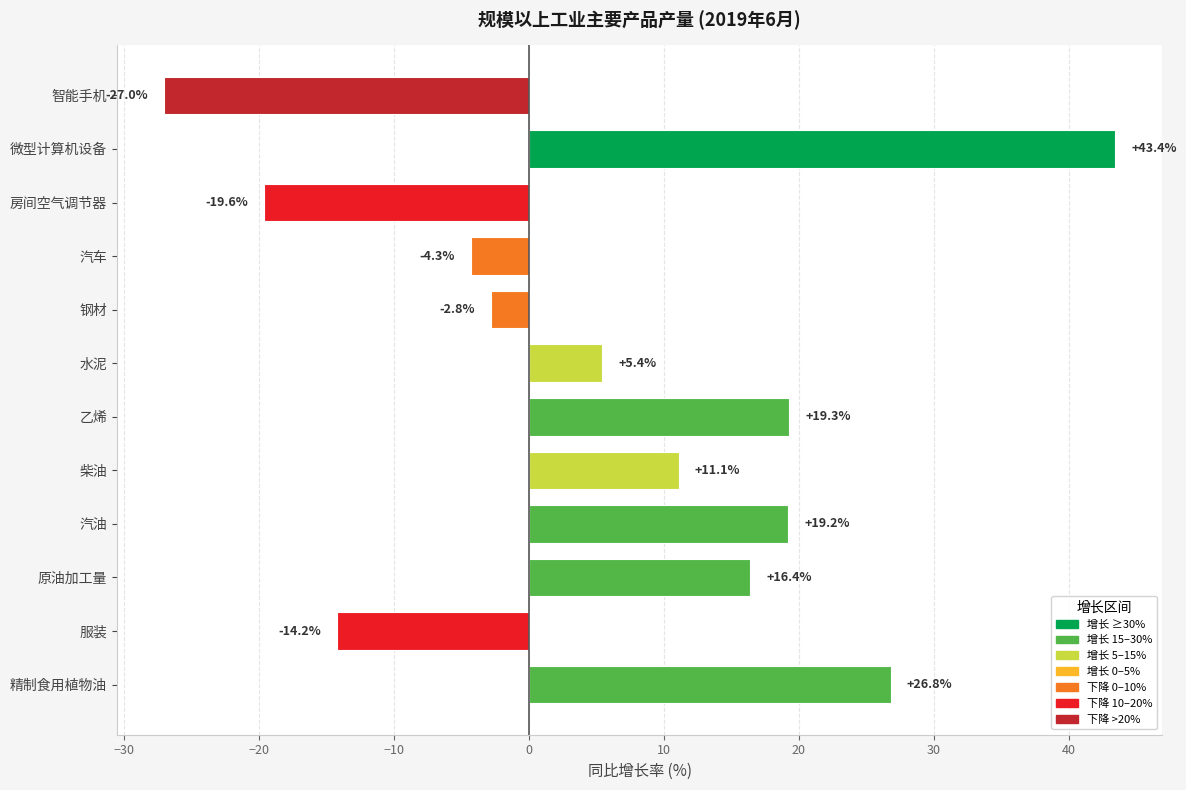

Reading bottom to top, transcribe all the data shown in this chart.

精制食用植物油=26.8	服装=-14.2	原油加工量=16.4	汽油=19.2	柴油=11.1	乙烯=19.3	水泥=5.4	钢材=-2.8	汽车=-4.3	房间空气调节器=-19.6	微型计算机设备=43.4	智能手机=-27.0